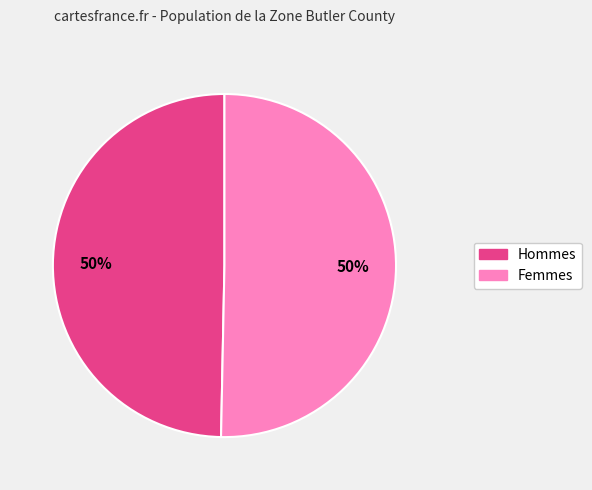

To the nearest percent, what is the average slice percentage?

50%